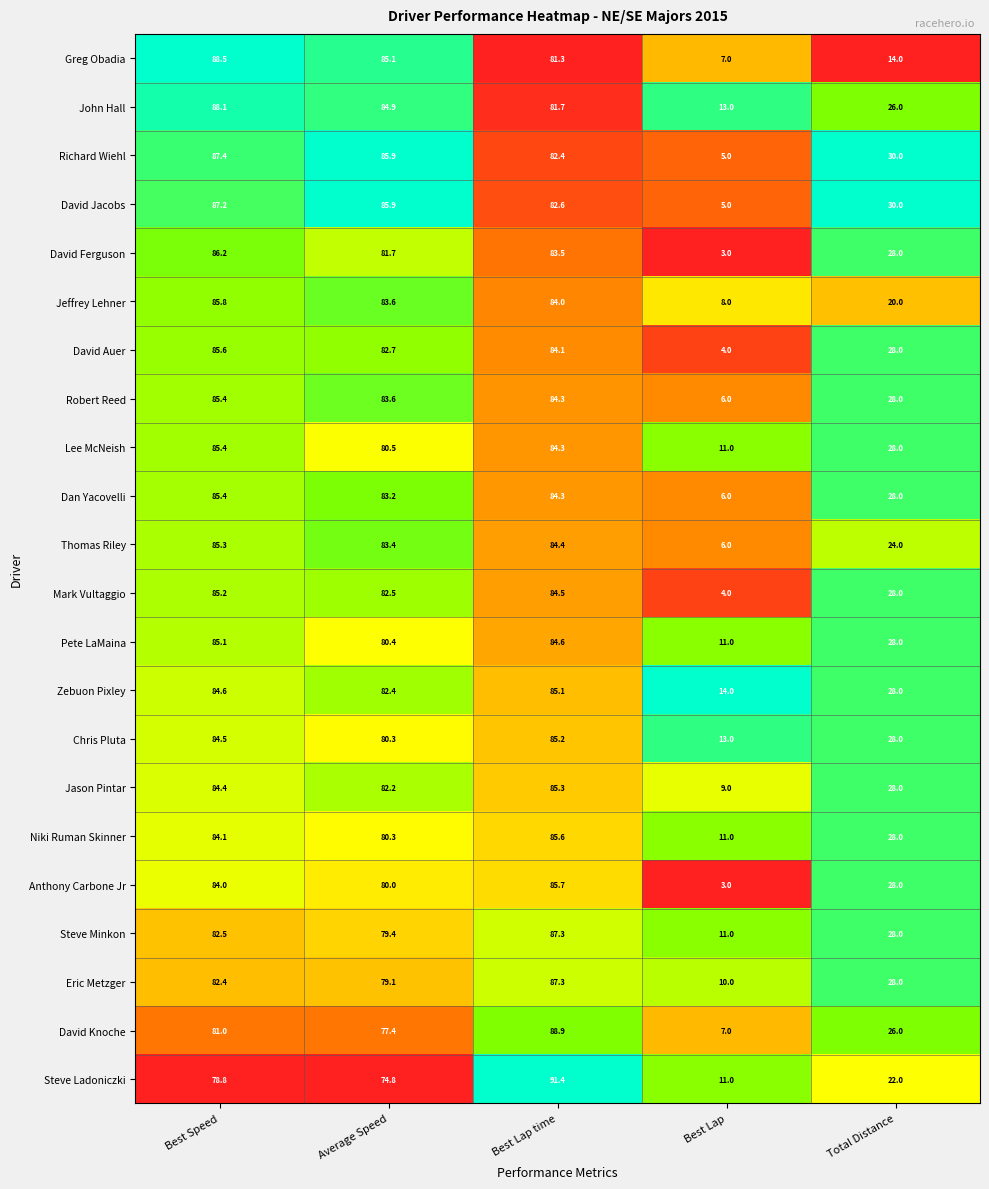

Between Best Speed and Best Lap time, which series saw the biggest shift?

Steve Ladoniczki